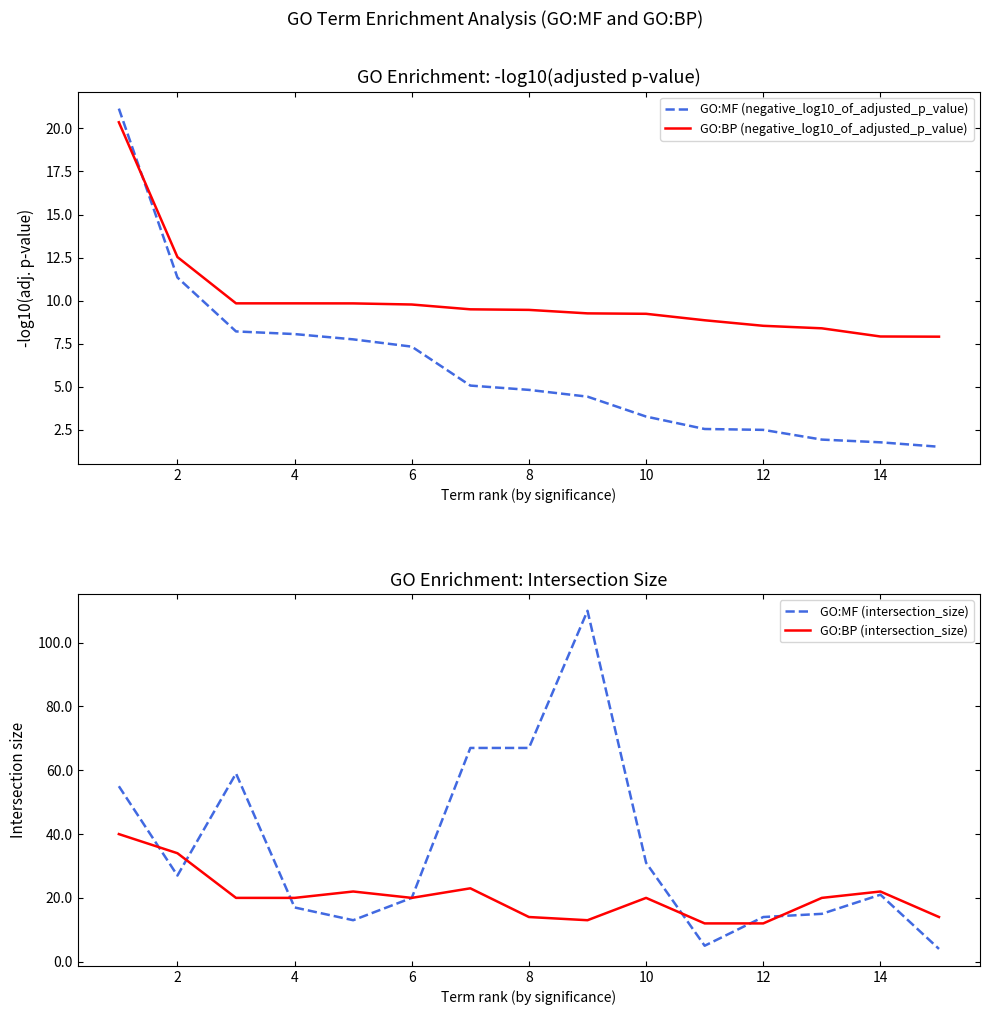

What value does the GO:BP (negative_log10_of_adjusted_p_value) series have at 10?

9.2